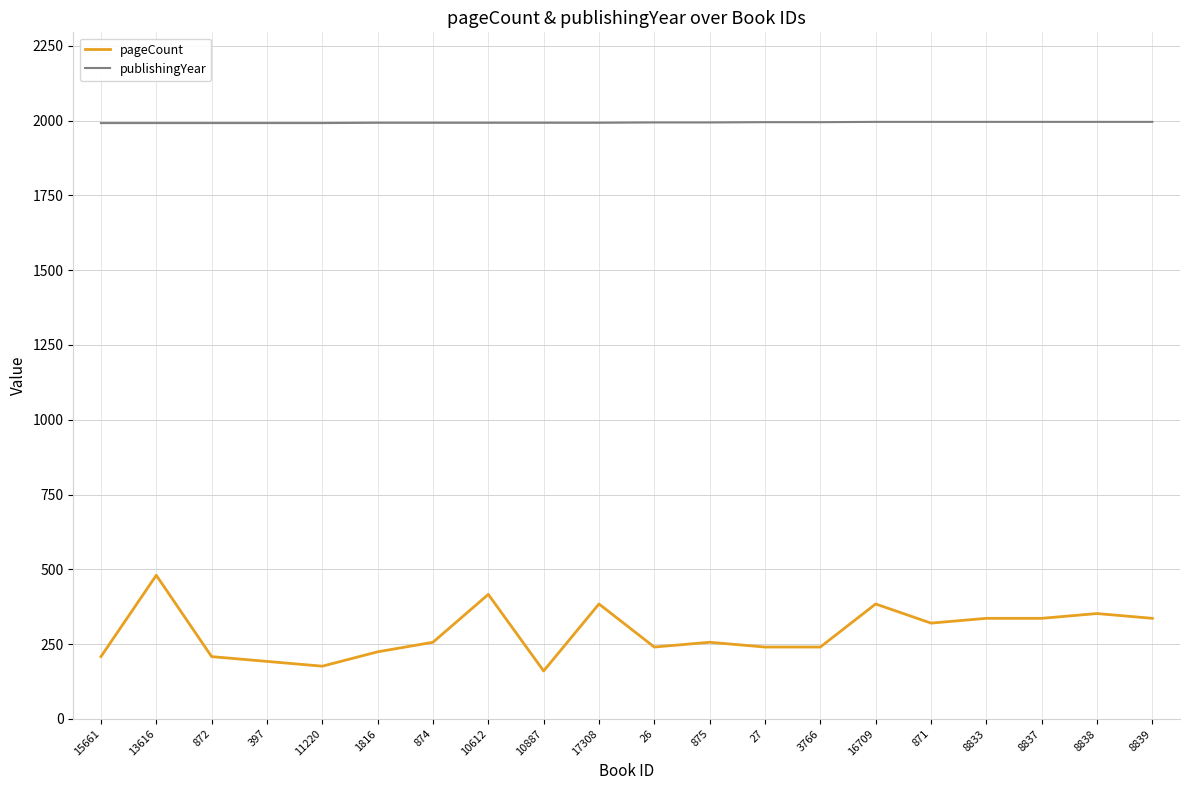

Which series has the widest spread of values?

pageCount